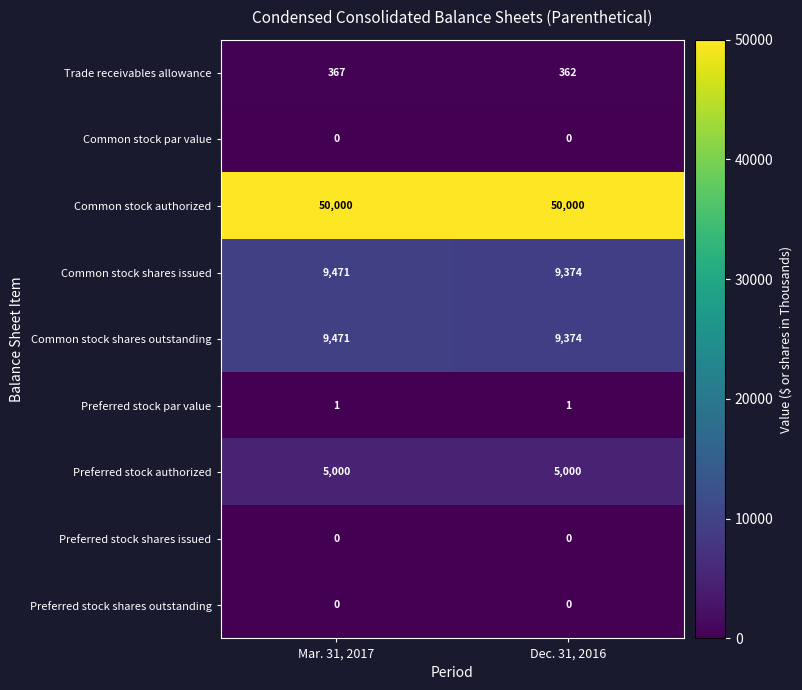

What is the difference between the highest and lowest values at Mar. 31, 2017?

50000